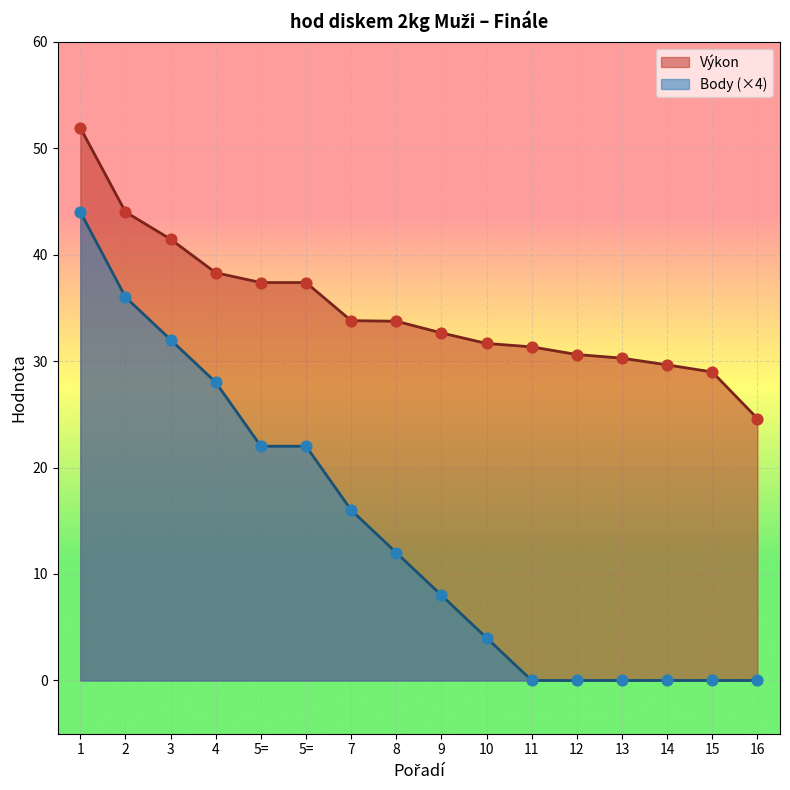

What is the total value across all series at 4?

66.3